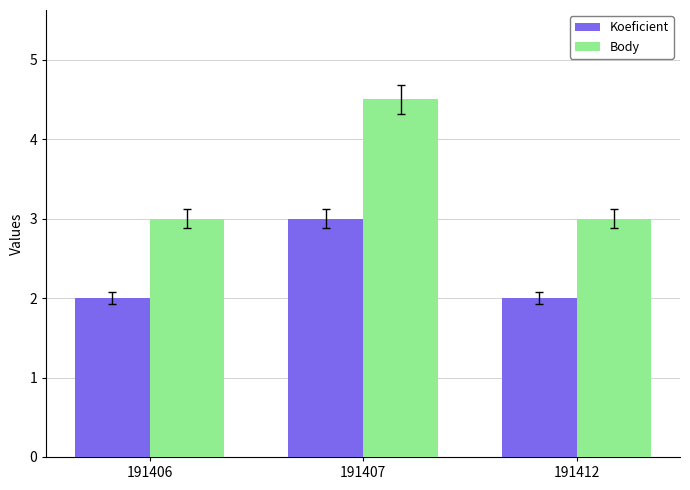

What is the value of the Body bar at the 2nd from the left?

4.5